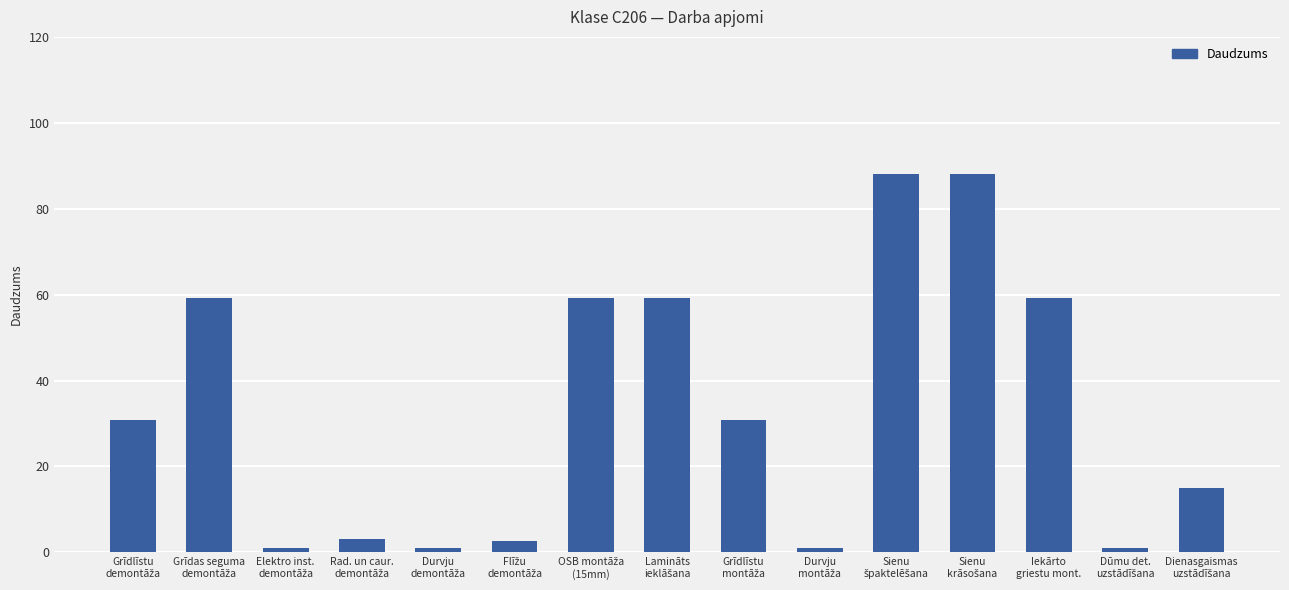

What is the greatest value displayed?

88.0